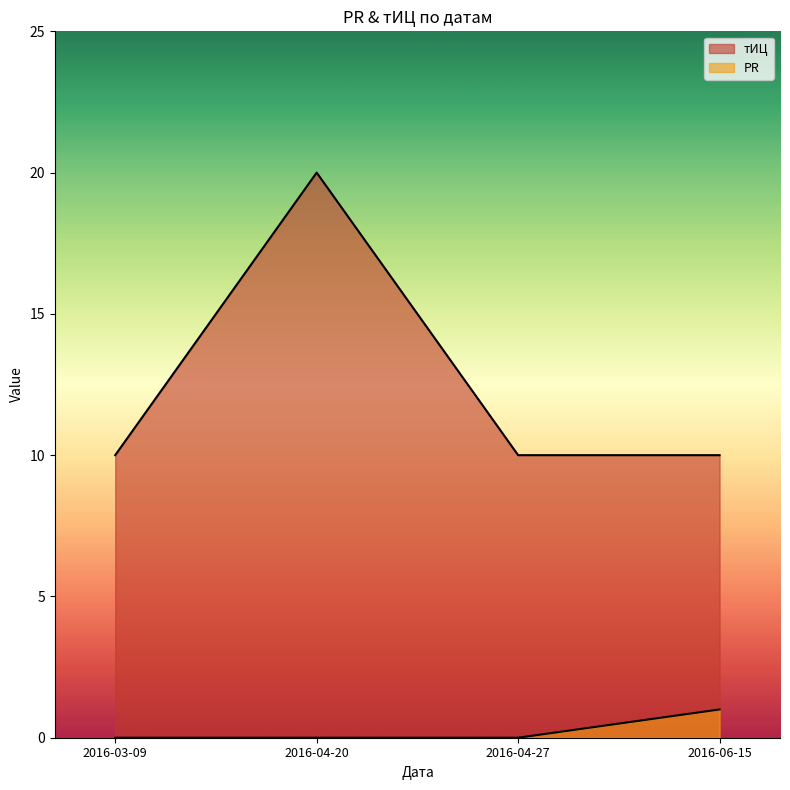

What is the label of the 1st point from the left?

2016-03-09